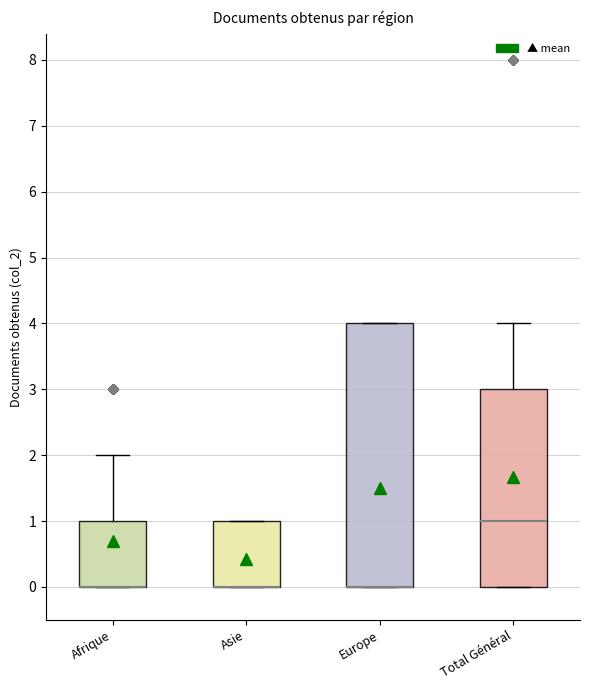

Comparing the boxes themselves (not the whiskers), which one is the tallest?

Europe